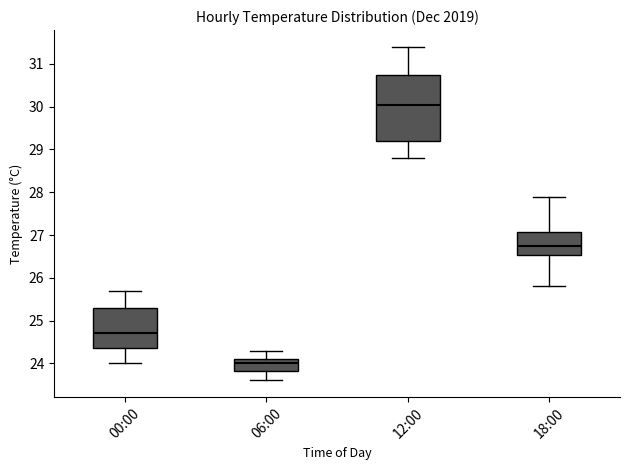

Reading left to right, transcribe this box plot: for each box, give where its median line is, the range the box spans, and where its two whiskers end, as read against the y-axis. The values are not printed on the chart, so give them approximately, as read against the axis.

00:00: median 24.7, box 24.4 to 25.3, whiskers 24.0 to 25.7
06:00: median 24.0, box 23.8 to 24.1, whiskers 23.6 to 24.3
12:00: median 30.1, box 29.2 to 30.8, whiskers 28.8 to 31.4
18:00: median 26.8, box 26.5 to 27.1, whiskers 25.8 to 27.9